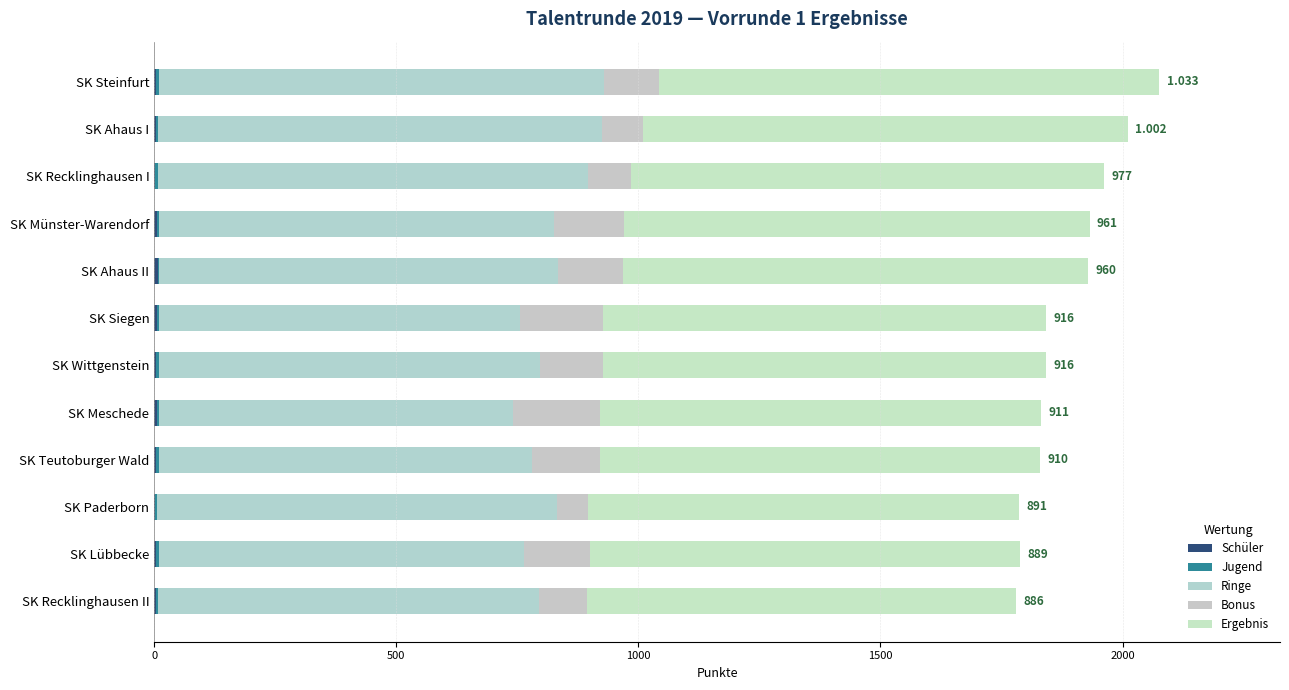

How many data points does each series have?

12